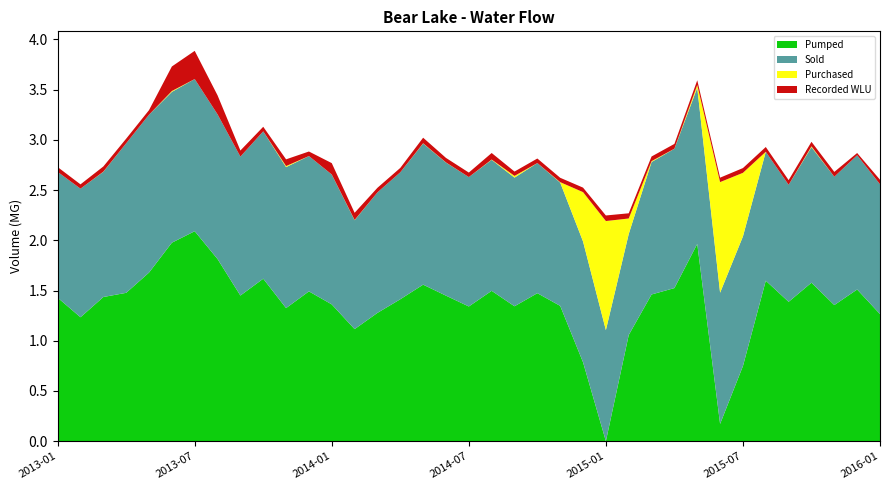

Reading right to left, what are all the values shown in this chart?

Pumped: 1.3	1.5	1.4	1.6	1.4	1.6	0.7	0.2	2.0	1.5	1.5	1.1	0.0	0.8	1.3	1.5	1.3	1.5	1.3	1.4	1.6	1.4	1.3	1.1	1.4	1.5	1.3	1.6	1.4	1.8	2.1	2.0	1.7	1.5	1.4	1.2	1.4
Sold: 1.3	1.3	1.3	1.3	1.2	1.3	1.3	1.3	1.6	1.4	1.3	1.0	1.1	1.2	1.2	1.3	1.3	1.3	1.3	1.3	1.4	1.3	1.2	1.1	1.3	1.3	1.4	1.5	1.4	1.4	1.5	1.5	1.6	1.5	1.2	1.3	1.3
Purchased: 0.0	0.0	0.0	0.0	0.0	0.0	0.6	1.1	0.0	0.0	0.0	0.2	1.1	0.5	0.0	0.0	0.0	0.0	0.0	0.0	0.0	0.0	0.0	0.0	0.0	0.0	0.0	0.0	0.0	0.0	0.0	0.0	0.0	0.0	0.0	0.0	0.0
Recorded WLU: 0.0	0.0	0.0	0.0	0.0	0.0	0.0	0.0	0.0	0.0	0.0	0.1	0.1	0.0	0.0	0.0	0.0	0.1	0.0	0.0	0.1	0.0	0.0	0.1	0.1	0.0	0.1	0.0	0.1	0.2	0.3	0.2	0.0	0.0	0.1	0.0	0.0